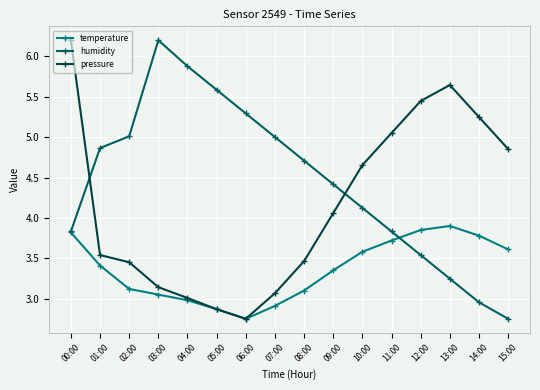

At which category is the sum across all series the highest?

00:00